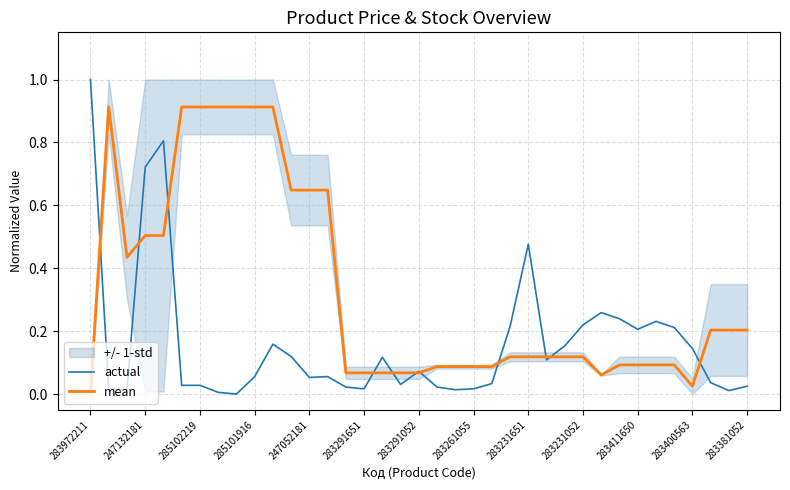

List the series in order of their overall mean, highest first.

mean, actual